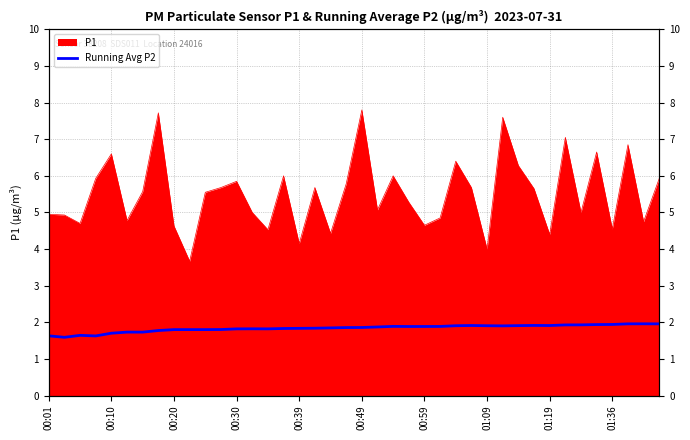

The value at 01:36 is 2.9. True or false?

False